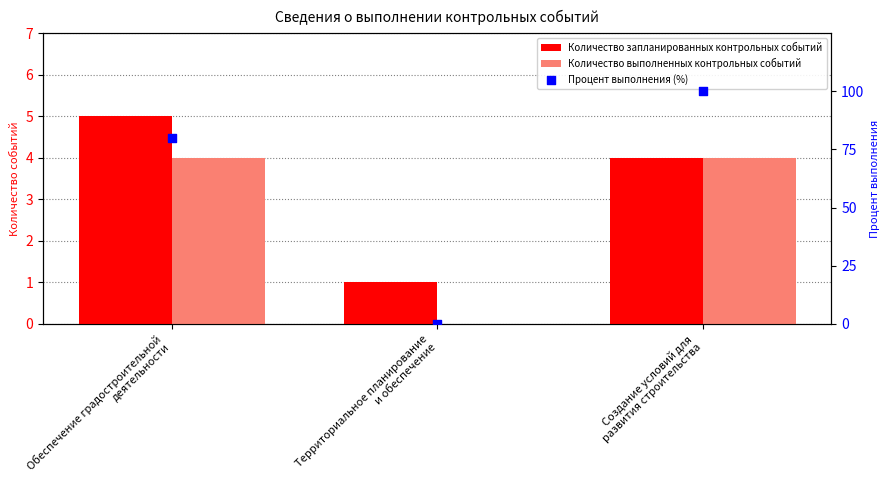

Is the value of Процент выполнения (%) at Создание условий для
развития строительства greater than the value of Количество выполненных контрольных событий at Территориальное планирование
и обеспечение?

Yes